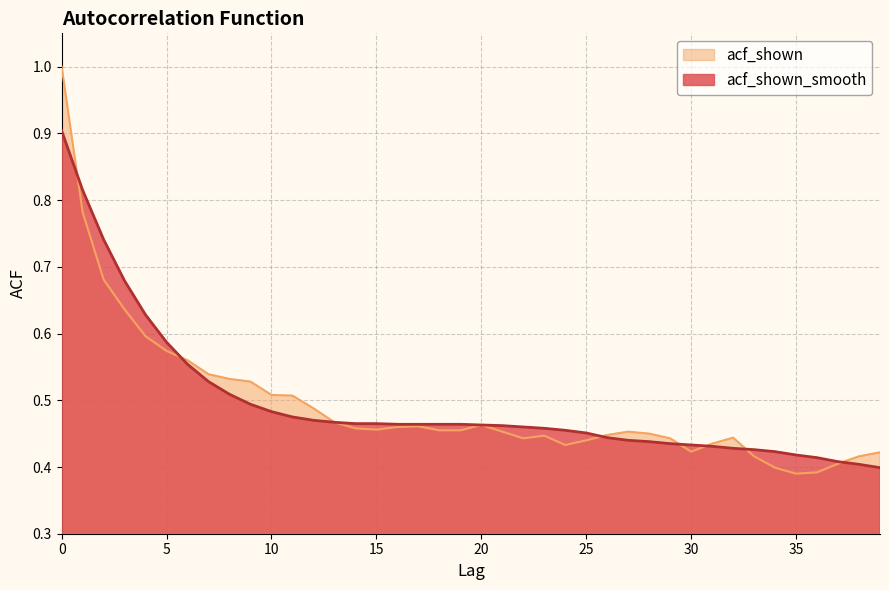

Count the number of categories in the chart.

40